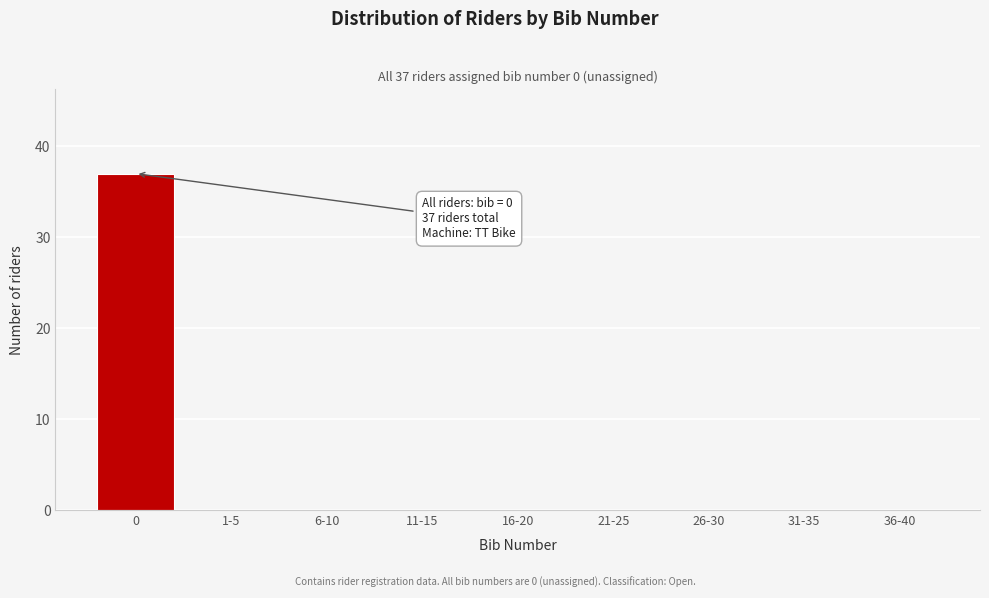

Reading left to right, what are all the values shown in this chart?

0=37	1-5=0	6-10=0	11-15=0	16-20=0	21-25=0	26-30=0	31-35=0	36-40=0